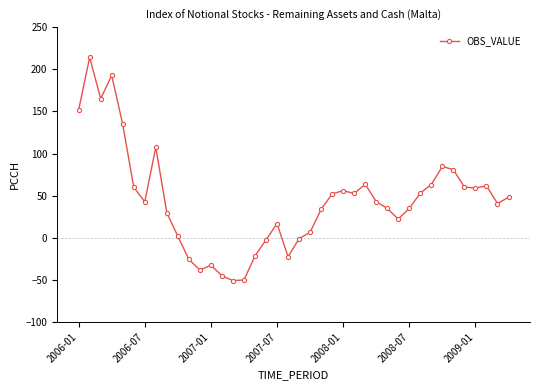

How many data points does each series have?

40